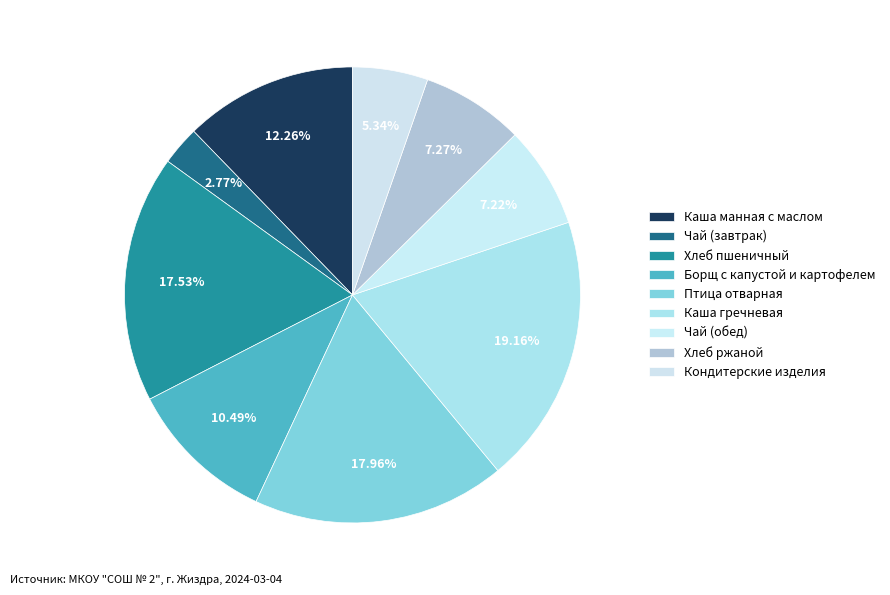

How many slices are in this pie chart?

9